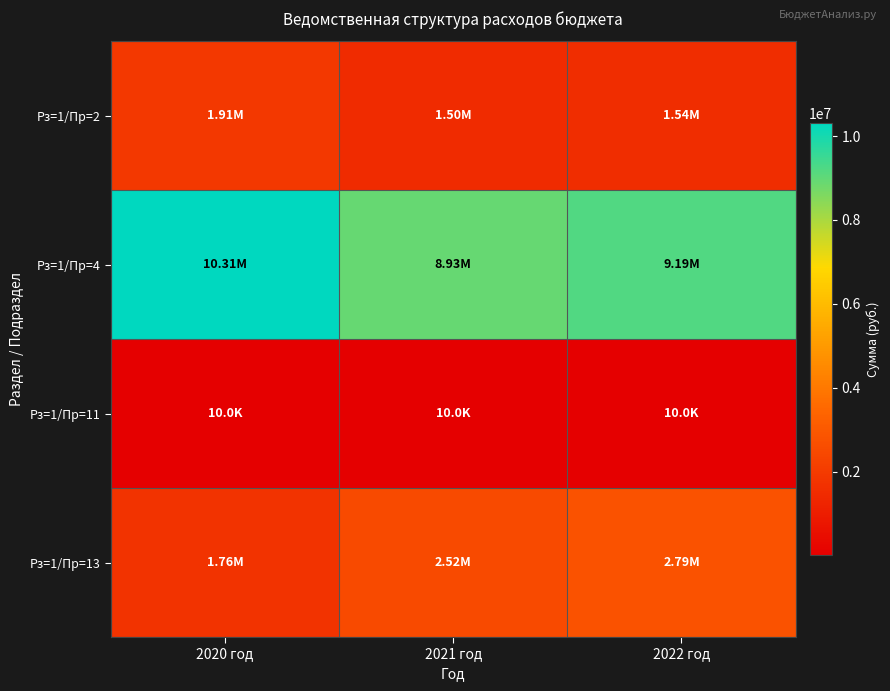

At which category is the sum across all series the highest?

2020 год